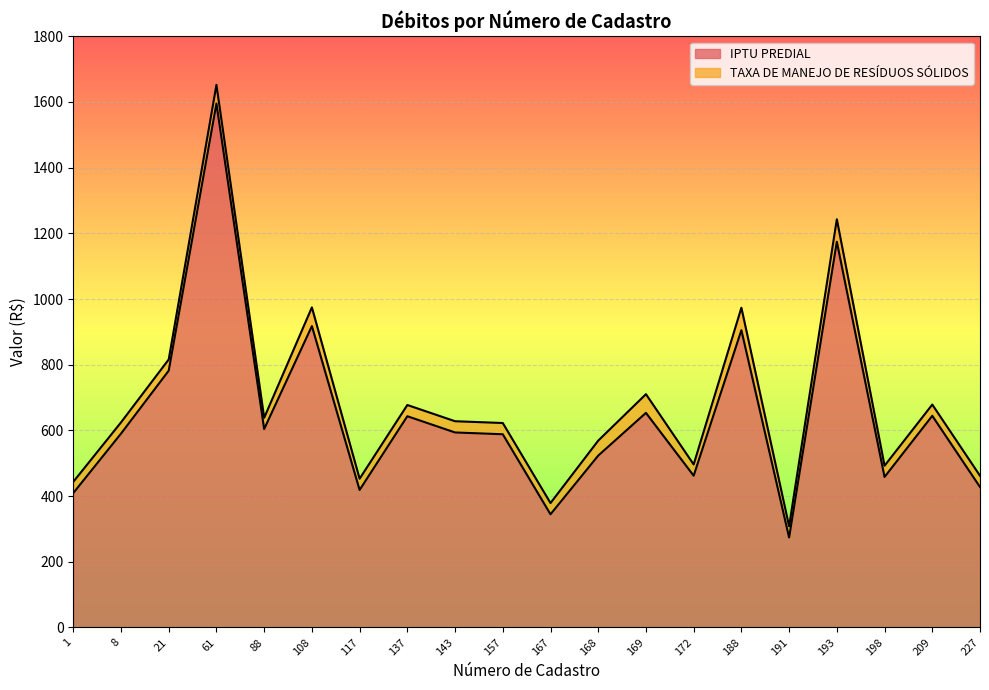

What is the value of the 20th point from the left?

427.7